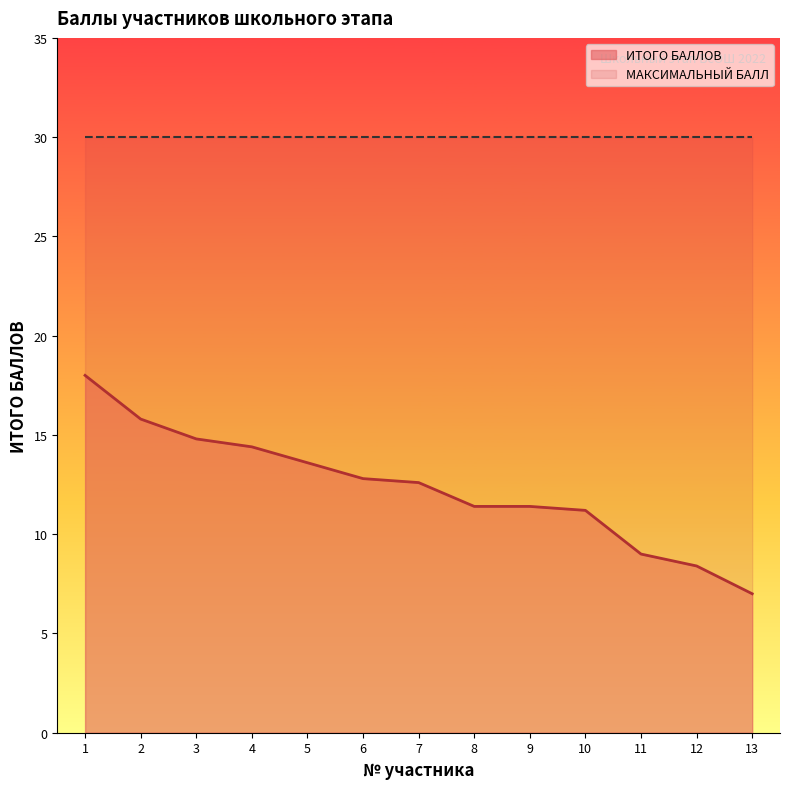

Reading left to right, what are all the values shown in this chart?

18.0	15.8	14.8	14.4	13.6	12.8	12.6	11.4	11.4	11.2	9.0	8.4	7.0